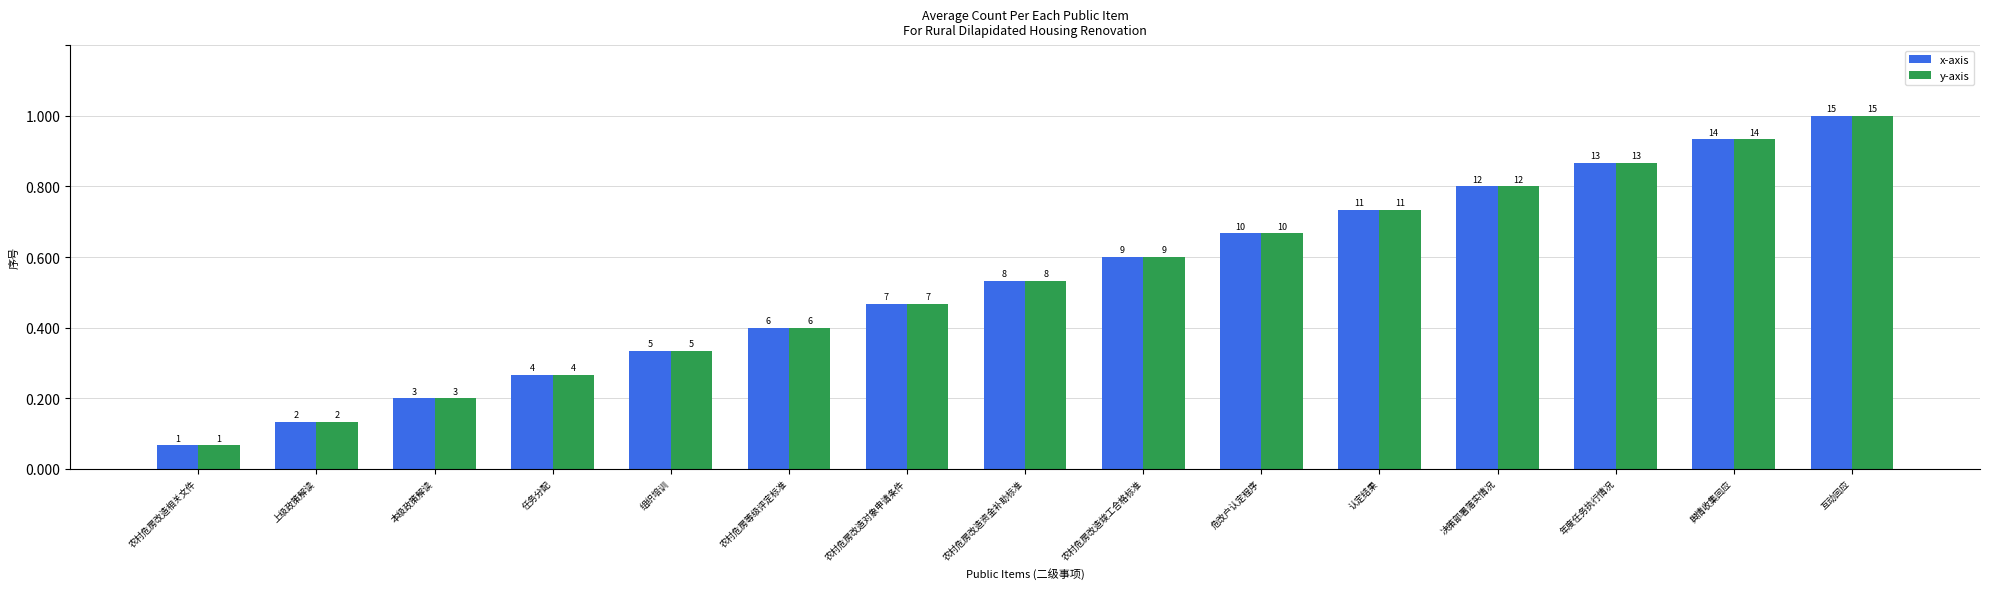

Are the bars horizontal?

No